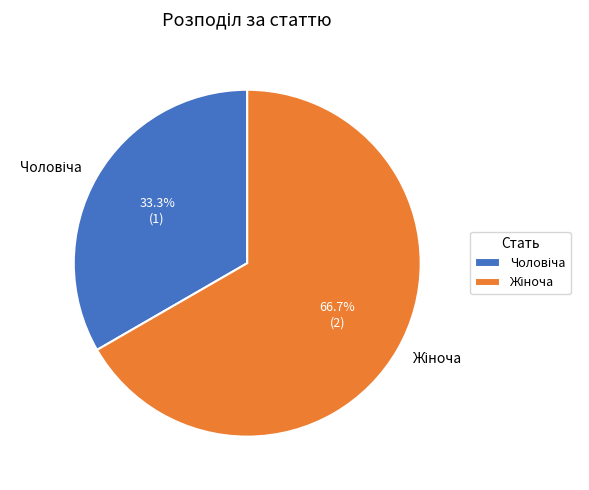

Is there any slice that represents more than half of the pie?

Yes